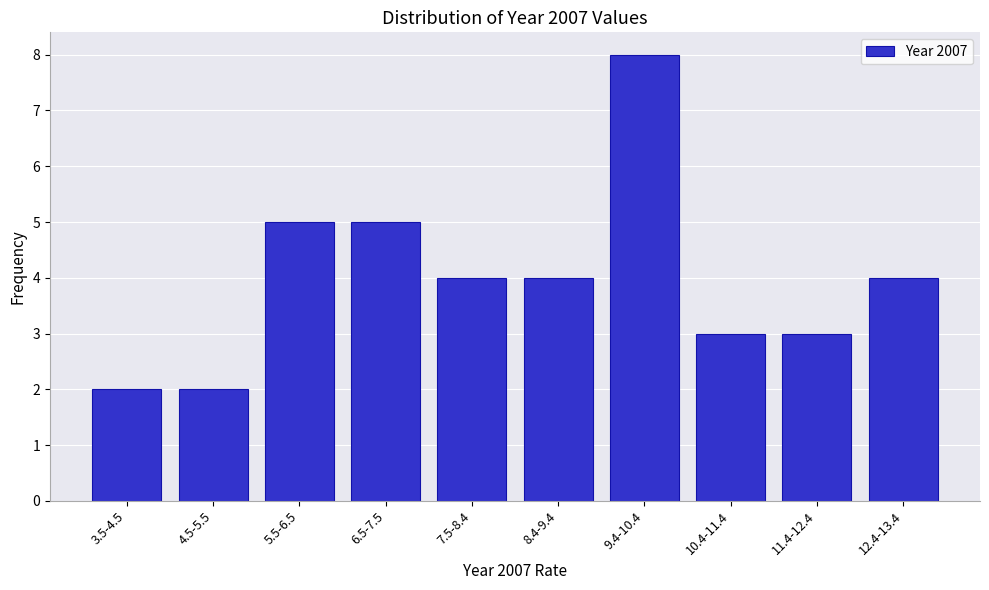

Reading left to right, extract all data points from this chart.

3.5-4.5=2	4.5-5.5=2	5.5-6.5=5	6.5-7.5=5	7.5-8.4=4	8.4-9.4=4	9.4-10.4=8	10.4-11.4=3	11.4-12.4=3	12.4-13.4=4